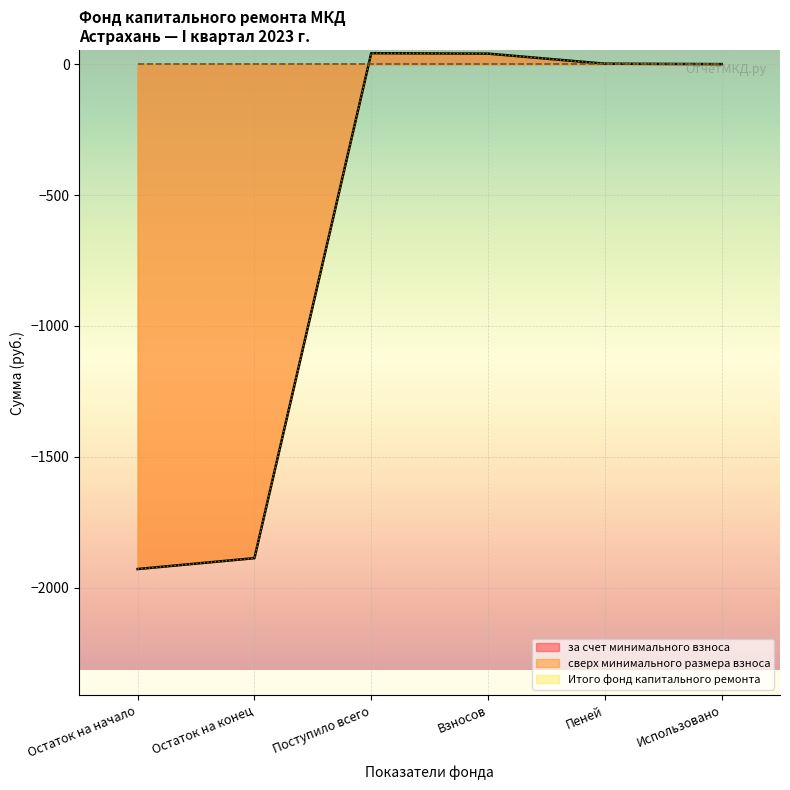

Does the chart display data point markers on the line(s)?

No